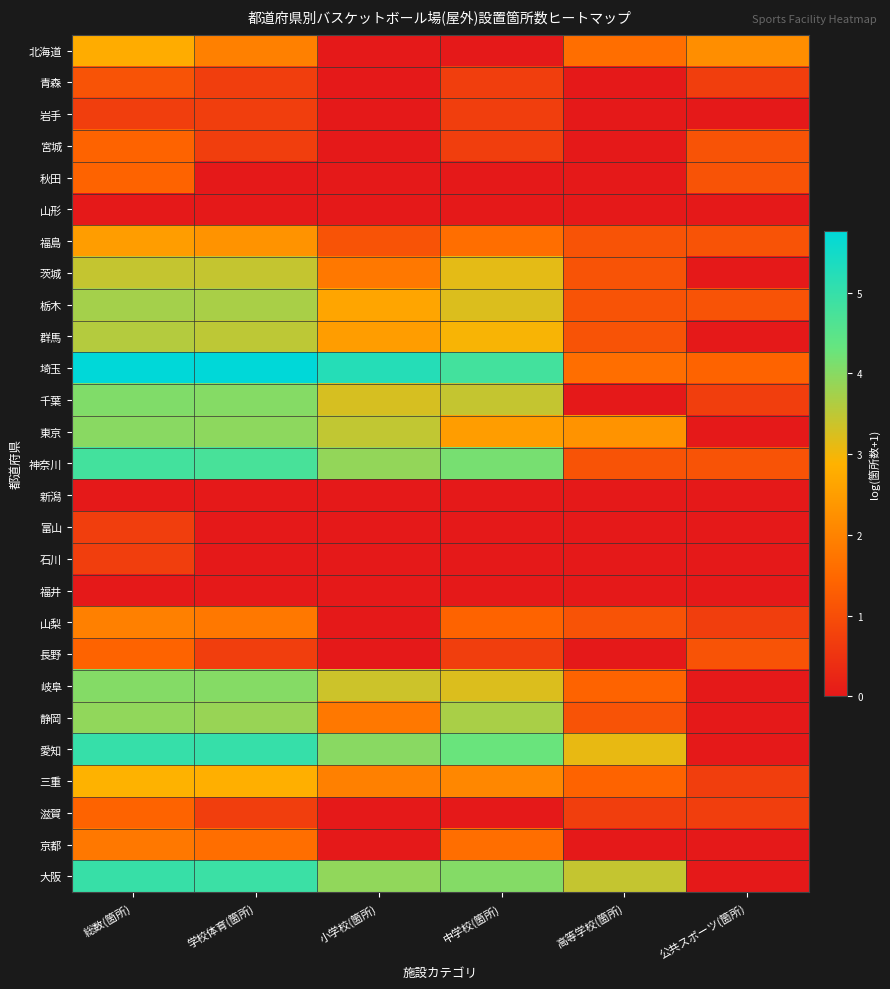

Reading left to right, transcribe all the data shown in this chart.

北海道: 総数(箇所)=2.8	学校体育(箇所)=1.9	小学校(箇所)=0.0	中学校(箇所)=0.0	高等学校(箇所)=1.6	公共スポーツ(箇所)=2.2
青森: 総数(箇所)=1.1	学校体育(箇所)=0.7	小学校(箇所)=0.0	中学校(箇所)=0.7	高等学校(箇所)=0.0	公共スポーツ(箇所)=0.7
岩手: 総数(箇所)=0.7	学校体育(箇所)=0.7	小学校(箇所)=0.0	中学校(箇所)=0.7	高等学校(箇所)=0.0	公共スポーツ(箇所)=0.0
宮城: 総数(箇所)=1.4	学校体育(箇所)=0.7	小学校(箇所)=0.0	中学校(箇所)=0.7	高等学校(箇所)=0.0	公共スポーツ(箇所)=1.1
秋田: 総数(箇所)=1.4	学校体育(箇所)=0.0	小学校(箇所)=0.0	中学校(箇所)=0.0	高等学校(箇所)=0.0	公共スポーツ(箇所)=1.1
山形: 総数(箇所)=0.0	学校体育(箇所)=0.0	小学校(箇所)=0.0	中学校(箇所)=0.0	高等学校(箇所)=0.0	公共スポーツ(箇所)=0.0
福島: 総数(箇所)=2.5	学校体育(箇所)=2.3	小学校(箇所)=1.1	中学校(箇所)=1.6	高等学校(箇所)=1.1	公共スポーツ(箇所)=1.1
茨城: 総数(箇所)=3.4	学校体育(箇所)=3.4	小学校(箇所)=1.8	中学校(箇所)=3.1	高等学校(箇所)=1.1	公共スポーツ(箇所)=0.0
栃木: 総数(箇所)=3.7	学校体育(箇所)=3.7	小学校(箇所)=2.6	中学校(箇所)=3.2	高等学校(箇所)=1.1	公共スポーツ(箇所)=1.1
群馬: 総数(箇所)=3.6	学校体育(箇所)=3.5	小学校(箇所)=2.5	中学校(箇所)=2.9	高等学校(箇所)=1.1	公共スポーツ(箇所)=0.0
埼玉: 総数(箇所)=5.8	学校体育(箇所)=5.7	小学校(箇所)=5.2	中学校(箇所)=4.8	高等学校(箇所)=1.6	公共スポーツ(箇所)=1.4
千葉: 総数(箇所)=4.1	学校体育(箇所)=4.0	小学校(箇所)=3.3	中学校(箇所)=3.4	高等学校(箇所)=0.0	公共スポーツ(箇所)=0.7
東京: 総数(箇所)=4.0	学校体育(箇所)=4.0	小学校(箇所)=3.5	中学校(箇所)=2.5	高等学校(箇所)=2.3	公共スポーツ(箇所)=0.0
神奈川: 総数(箇所)=4.8	学校体育(箇所)=4.7	小学校(箇所)=3.9	中学校(箇所)=4.2	高等学校(箇所)=1.1	公共スポーツ(箇所)=1.1
新潟: 総数(箇所)=0.0	学校体育(箇所)=0.0	小学校(箇所)=0.0	中学校(箇所)=0.0	高等学校(箇所)=0.0	公共スポーツ(箇所)=0.0
富山: 総数(箇所)=0.7	学校体育(箇所)=0.0	小学校(箇所)=0.0	中学校(箇所)=0.0	高等学校(箇所)=0.0	公共スポーツ(箇所)=0.0
石川: 総数(箇所)=0.7	学校体育(箇所)=0.0	小学校(箇所)=0.0	中学校(箇所)=0.0	高等学校(箇所)=0.0	公共スポーツ(箇所)=0.0
福井: 総数(箇所)=0.0	学校体育(箇所)=0.0	小学校(箇所)=0.0	中学校(箇所)=0.0	高等学校(箇所)=0.0	公共スポーツ(箇所)=0.0
山梨: 総数(箇所)=1.9	学校体育(箇所)=1.8	小学校(箇所)=0.0	中学校(箇所)=1.4	高等学校(箇所)=1.1	公共スポーツ(箇所)=0.7
長野: 総数(箇所)=1.4	学校体育(箇所)=0.7	小学校(箇所)=0.0	中学校(箇所)=0.7	高等学校(箇所)=0.0	公共スポーツ(箇所)=1.1
岐阜: 総数(箇所)=4.0	学校体育(箇所)=4.0	小学校(箇所)=3.4	中学校(箇所)=3.2	高等学校(箇所)=1.4	公共スポーツ(箇所)=0.0
静岡: 総数(箇所)=3.9	学校体育(箇所)=3.9	小学校(箇所)=1.8	中学校(箇所)=3.7	高等学校(箇所)=1.1	公共スポーツ(箇所)=0.0
愛知: 総数(箇所)=5.0	学校体育(箇所)=5.0	小学校(箇所)=4.0	中学校(箇所)=4.3	高等学校(箇所)=3.1	公共スポーツ(箇所)=0.0
三重: 総数(箇所)=2.9	学校体育(箇所)=2.8	小学校(箇所)=1.9	中学校(箇所)=2.1	高等学校(箇所)=1.4	公共スポーツ(箇所)=0.7
滋賀: 総数(箇所)=1.4	学校体育(箇所)=0.7	小学校(箇所)=0.0	中学校(箇所)=0.0	高等学校(箇所)=0.7	公共スポーツ(箇所)=0.7
京都: 総数(箇所)=1.8	学校体育(箇所)=1.6	小学校(箇所)=0.0	中学校(箇所)=1.6	高等学校(箇所)=0.0	公共スポーツ(箇所)=0.0
大阪: 総数(箇所)=5.0	学校体育(箇所)=4.9	小学校(箇所)=3.9	中学校(箇所)=4.0	高等学校(箇所)=3.4	公共スポーツ(箇所)=0.0